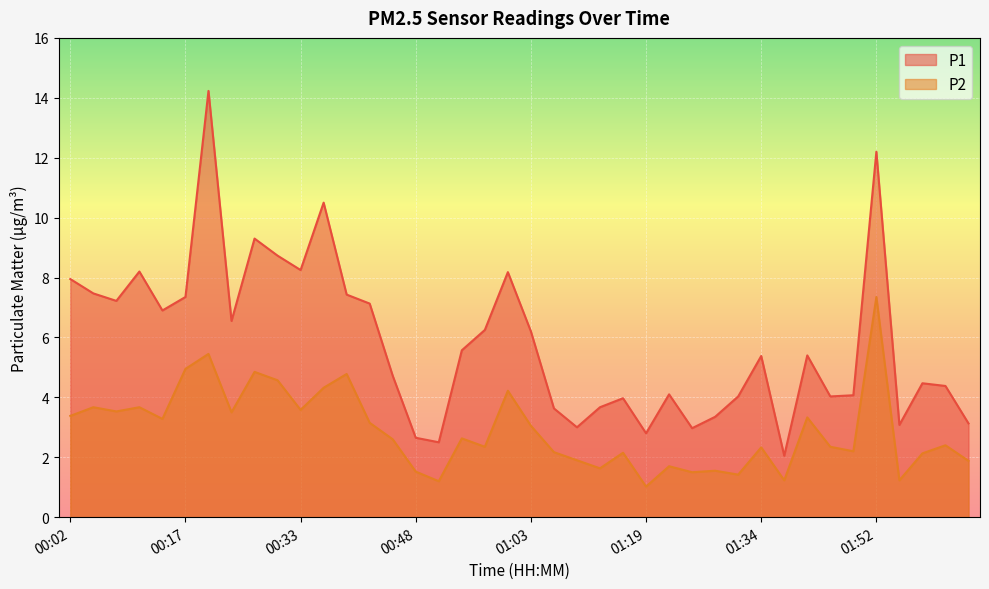

At which category is the sum across all series the highest?

00:21